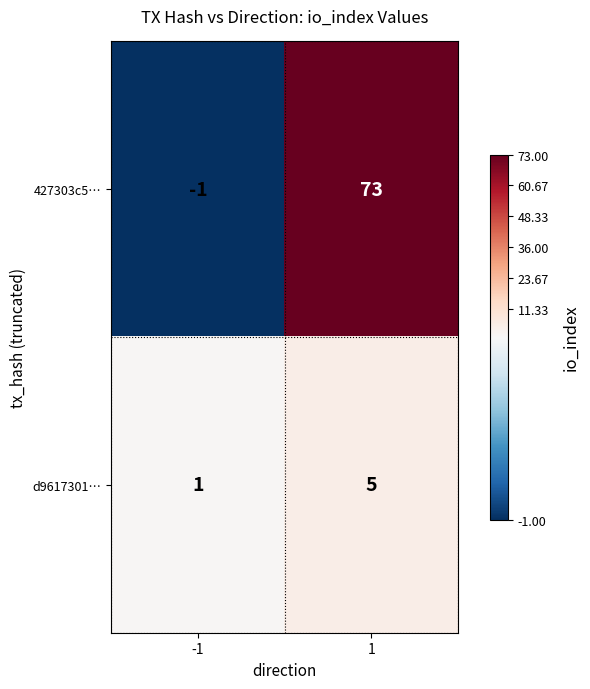

Reading left to right, transcribe all the data shown in this chart.

427303c5…: -1=-1	1=73
d9617301…: -1=1	1=5